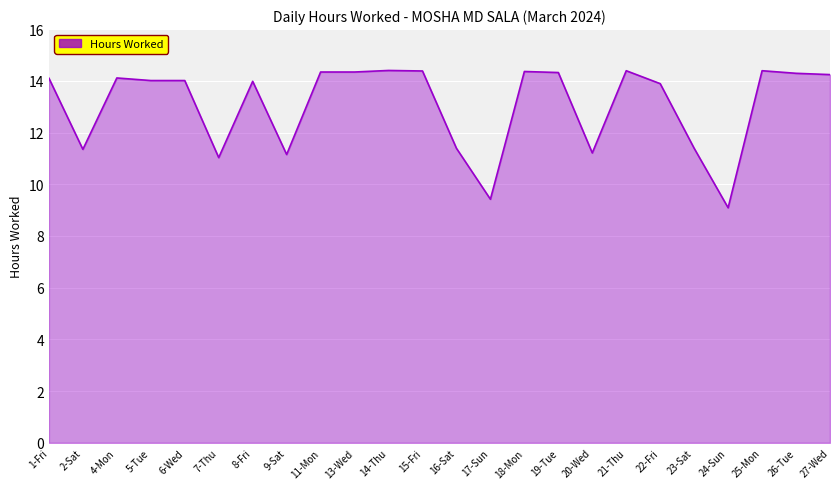

What is the sum of all values?

313.6